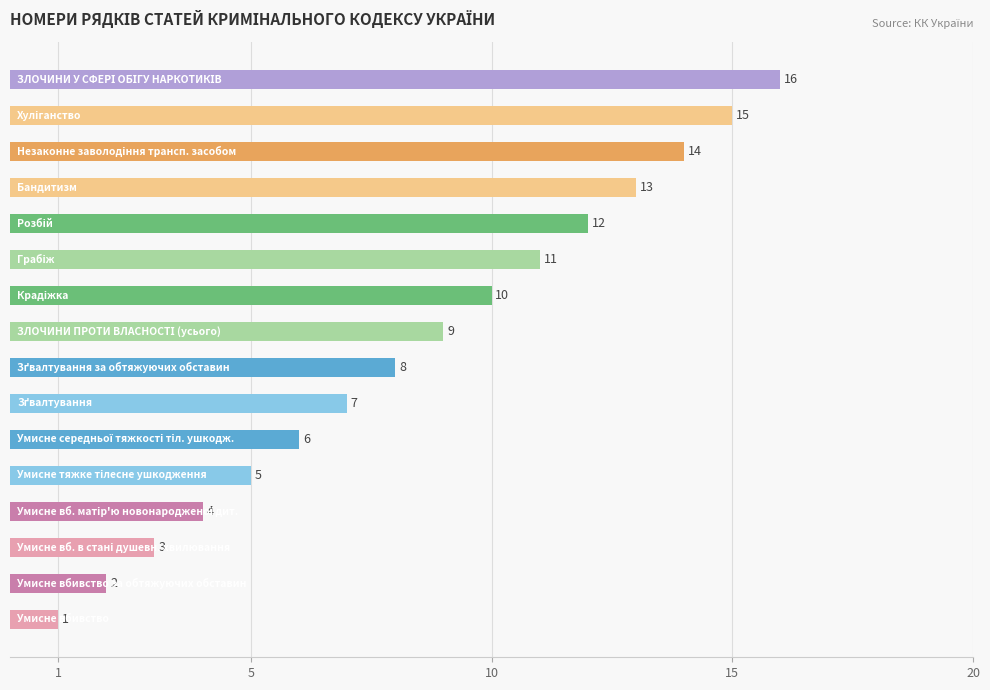

What is the sum of all values?

136